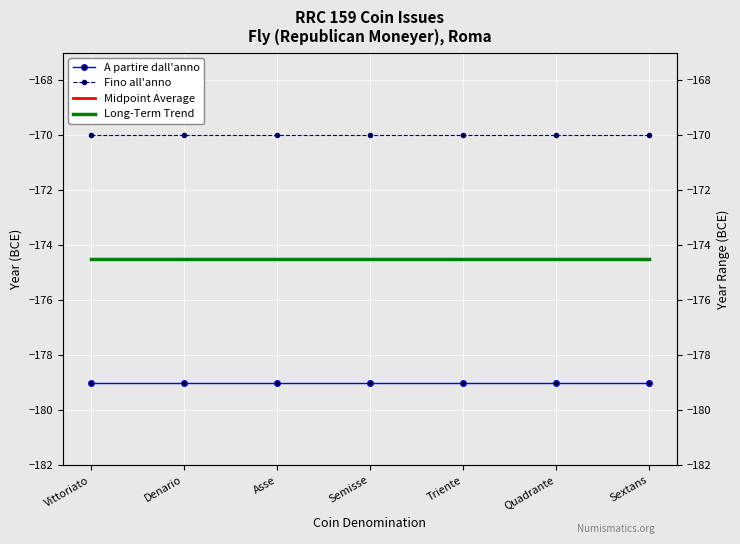

Which has a higher value, Vittoriato or Quadrante?

Vittoriato